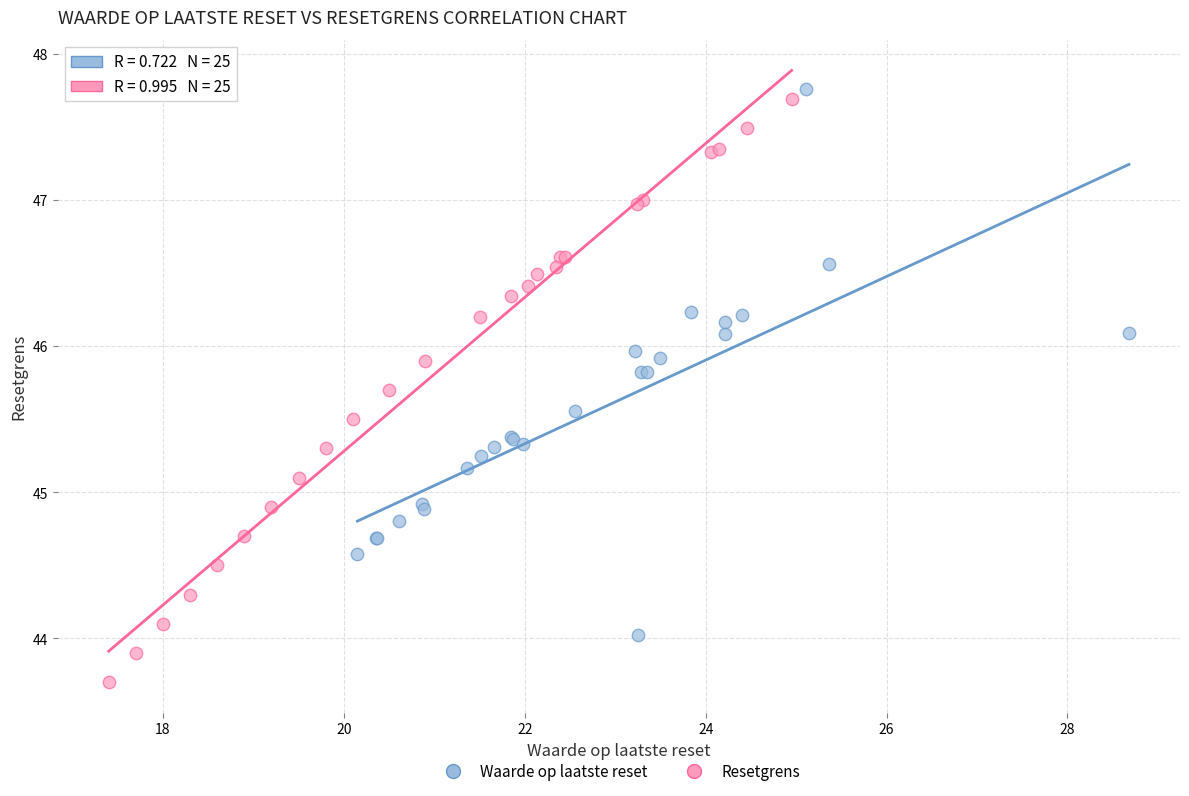

Which series contains the highest Y value?

Waarde op laatste reset